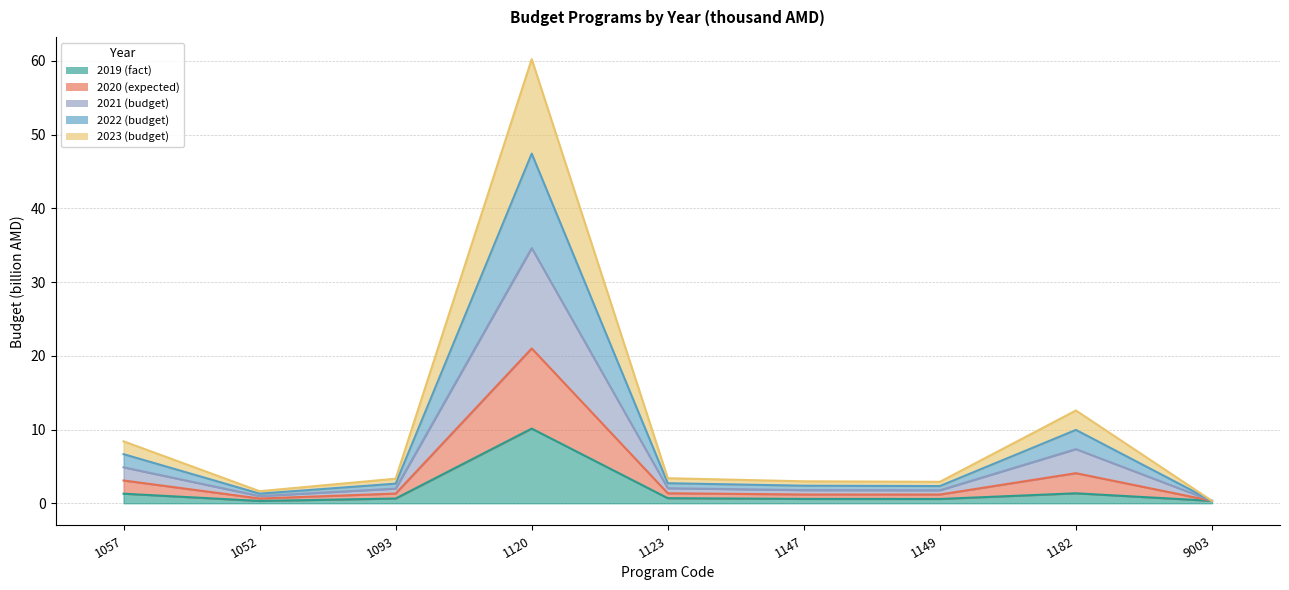

Between 1057 and 1147, which series saw the biggest shift?

2022 (budget)